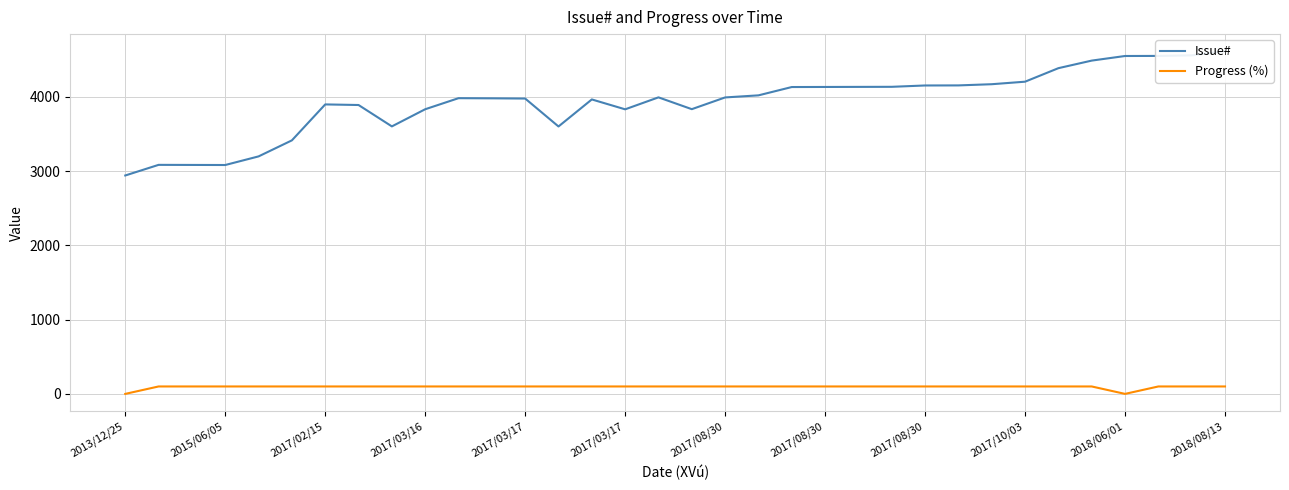

The Progress (%) series shows 155 at 2018/08/13. True or false?

False